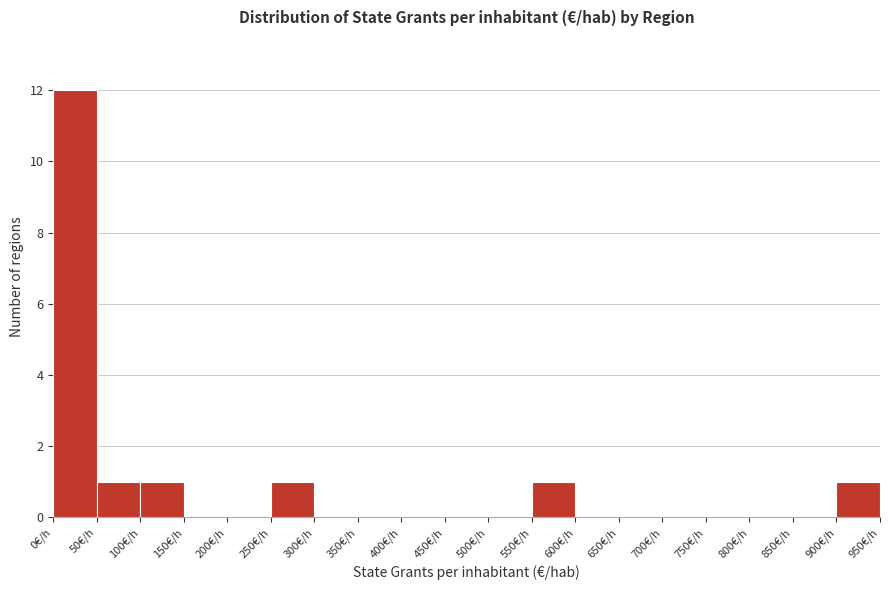

Reading left to right, transcribe this chart: for each bar, give the range it covers on the x-axis and its height. The values are not printed on the chart, so give them approximately, as read against the axis.

0 to 50: 12
50 to 100: 1
100 to 150: 1
150 to 200: 0
200 to 250: 0
250 to 300: 1
300 to 350: 0
350 to 400: 0
400 to 450: 0
450 to 500: 0
500 to 550: 0
550 to 600: 1
600 to 650: 0
650 to 700: 0
700 to 750: 0
750 to 800: 0
800 to 850: 0
850 to 900: 0
900 to 950: 1